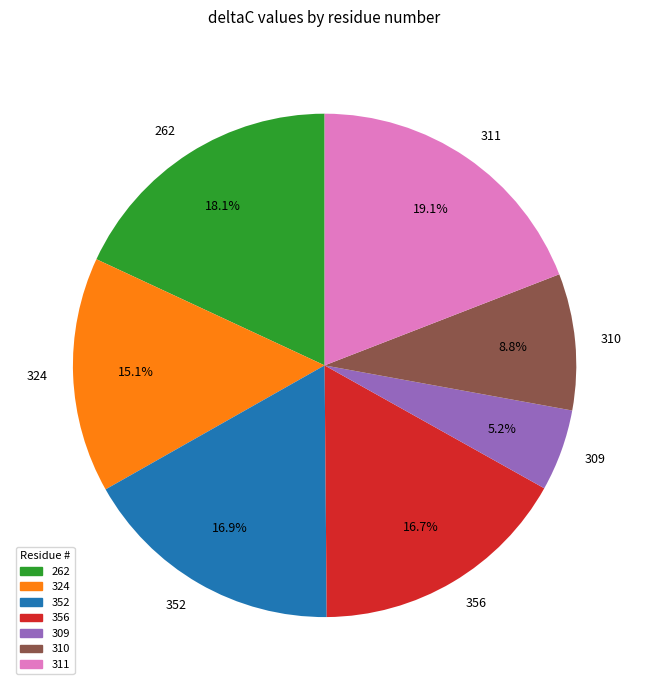

How many slices are in this pie chart?

7